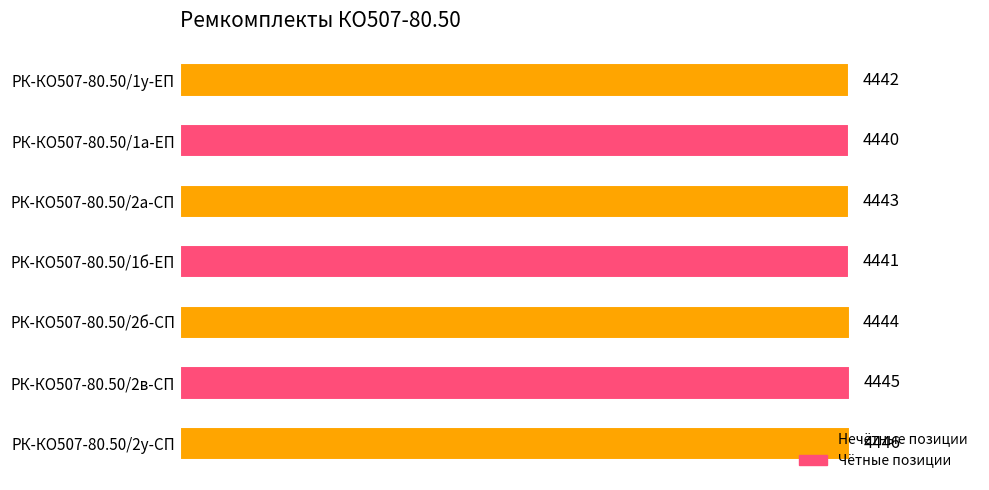

The chart shows a value of 4440 at РК-КО507-80.50/1а-ЕП. True or false?

True